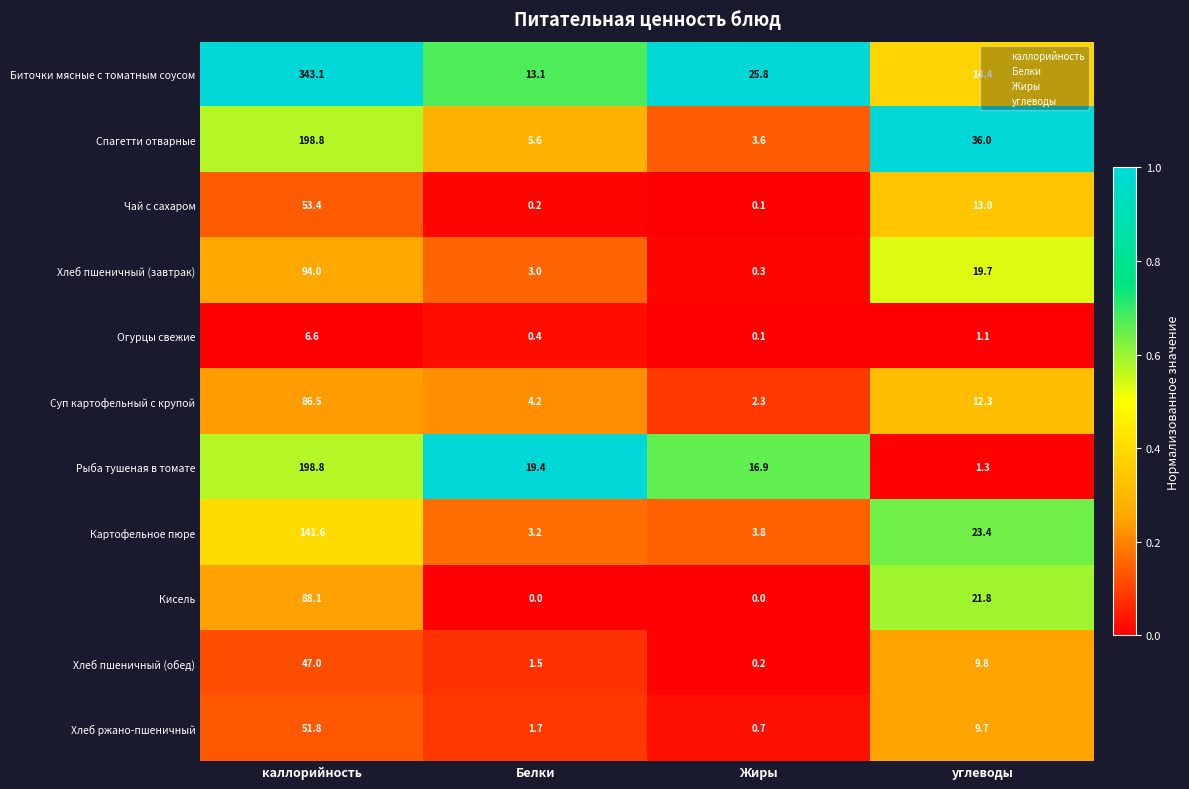

What is the greatest value displayed?

343.1